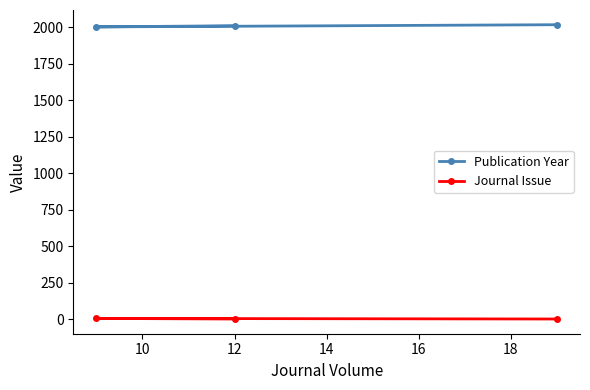

What is the greatest value displayed?

2019